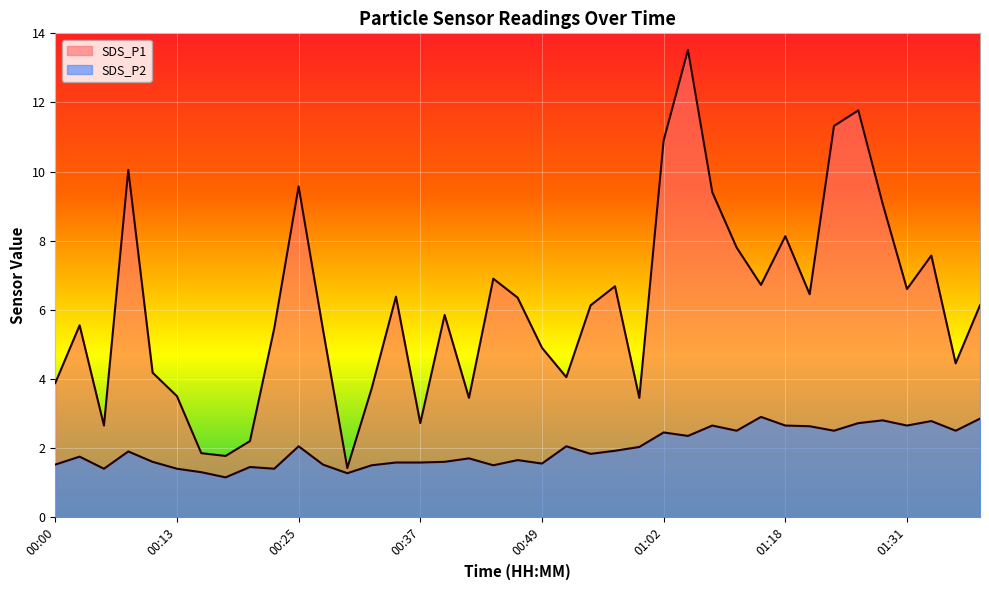

What is the average value of the SDS_P1 series?

6.1